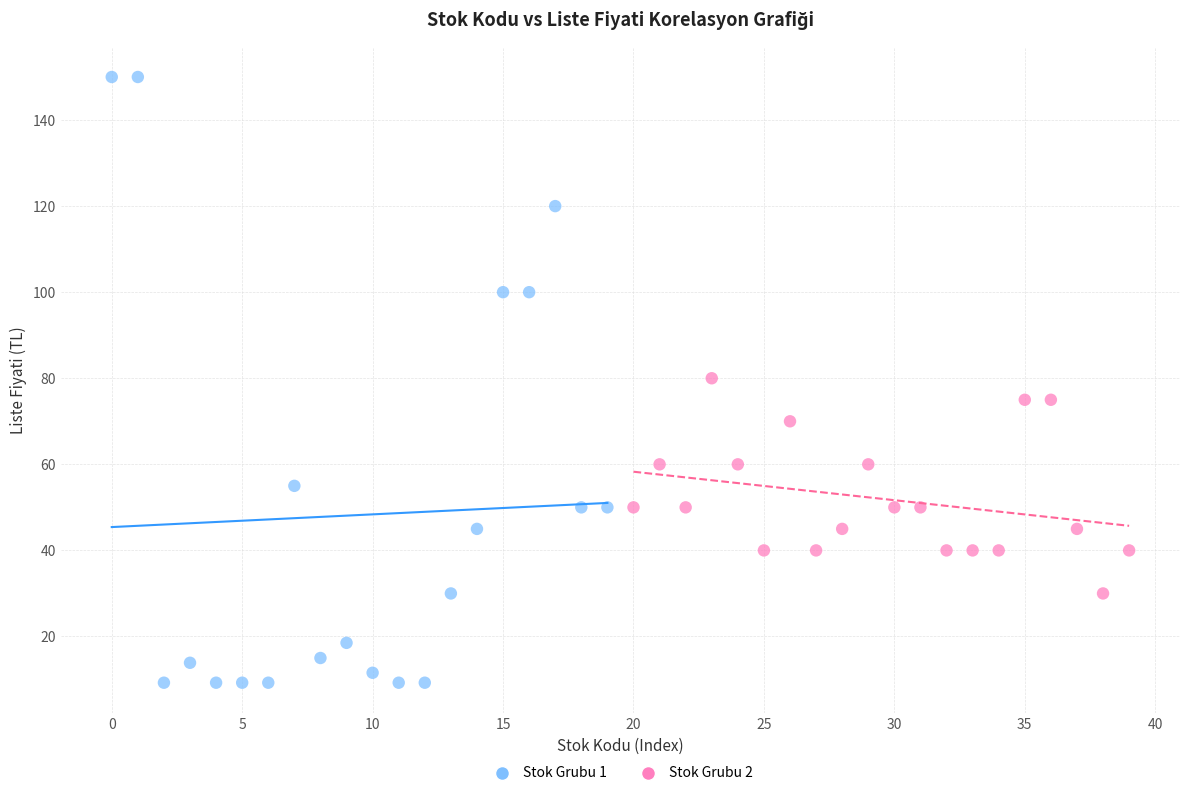

Which series contains the highest Y value?

Stok Grubu 1